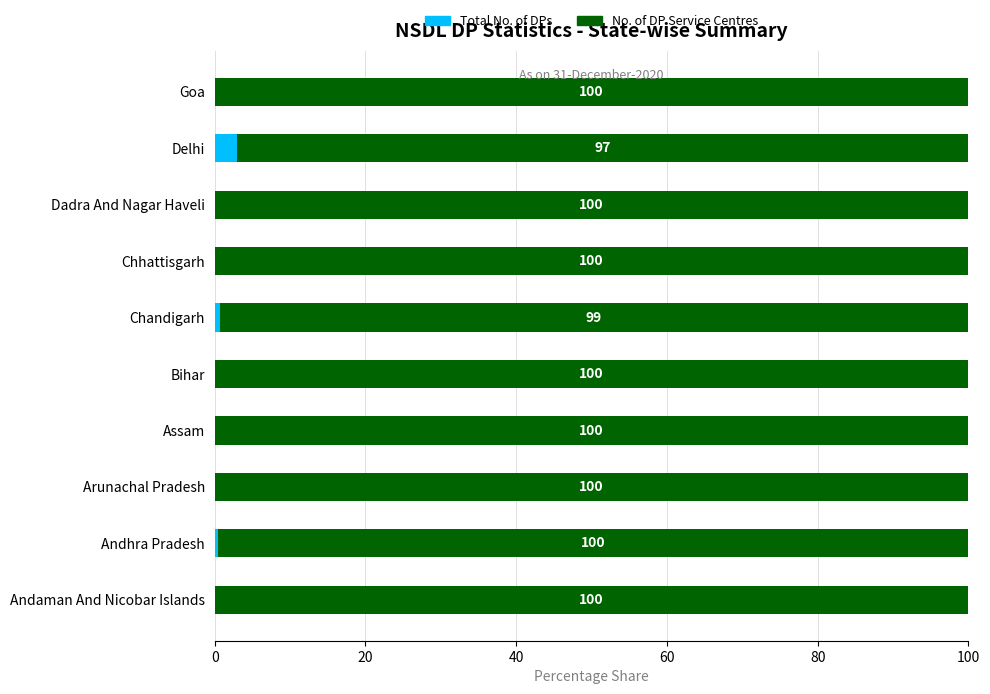

At which label does Total No. of DPs reach its peak?

Delhi